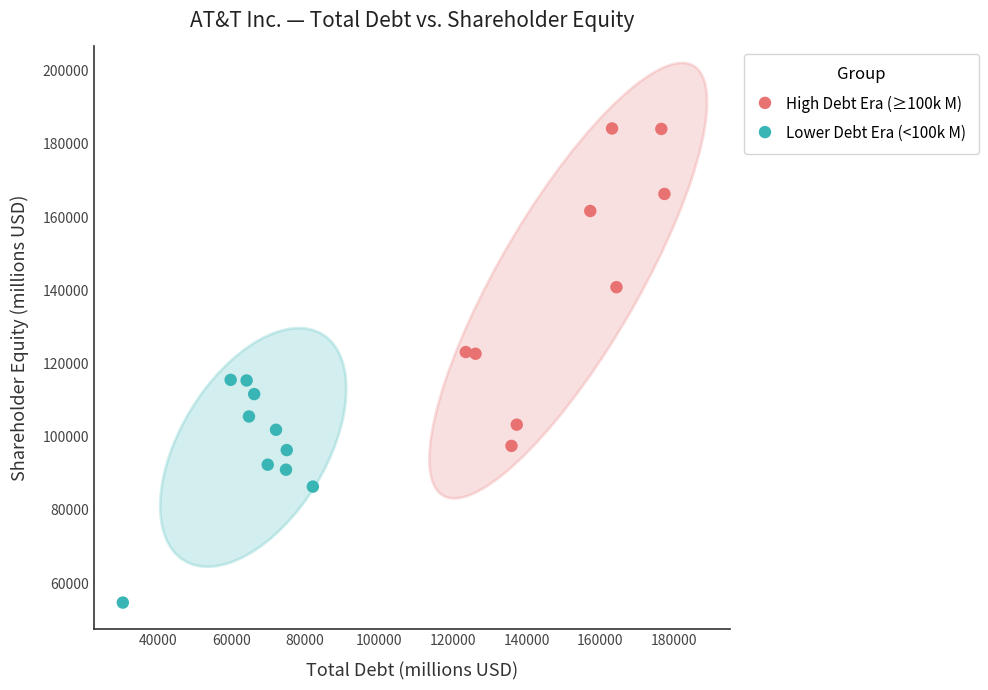

Which series contains the highest Y value?

High Debt Era (≥100k M)